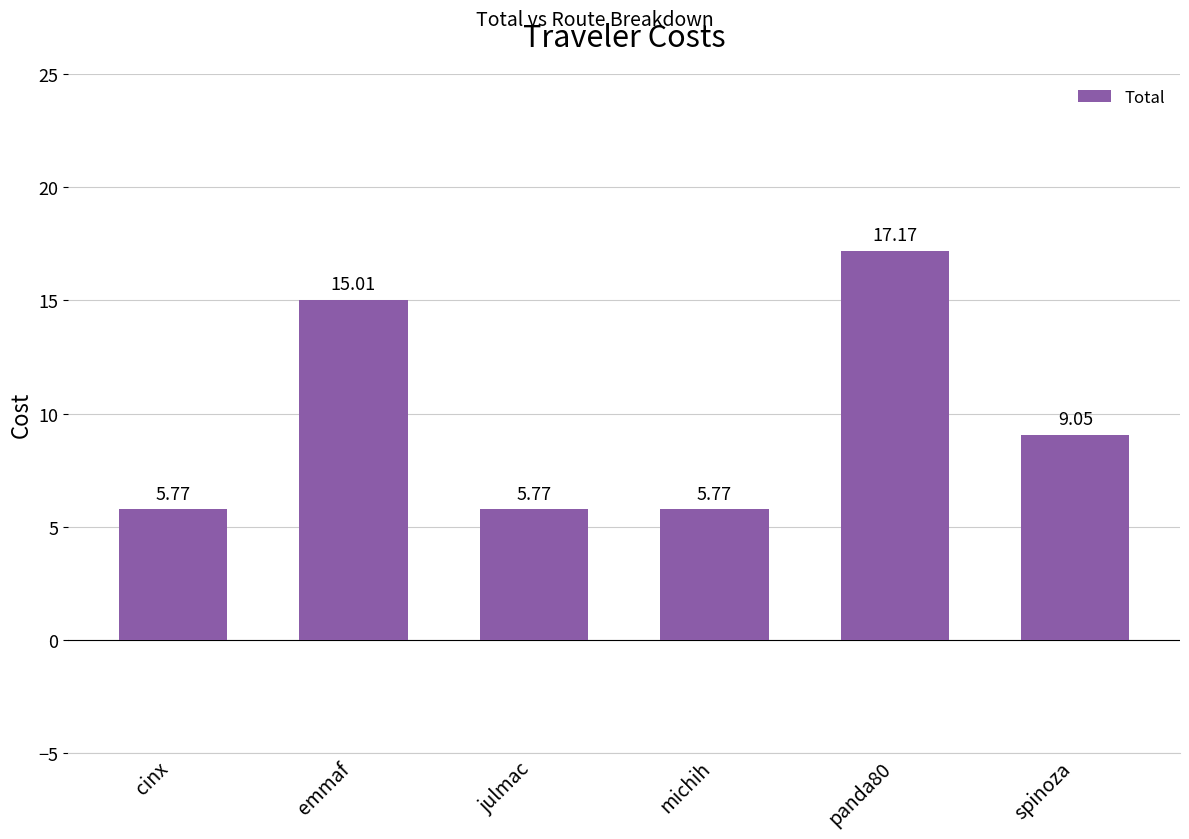

What is the label of the 2nd bar from the left?

emmaf